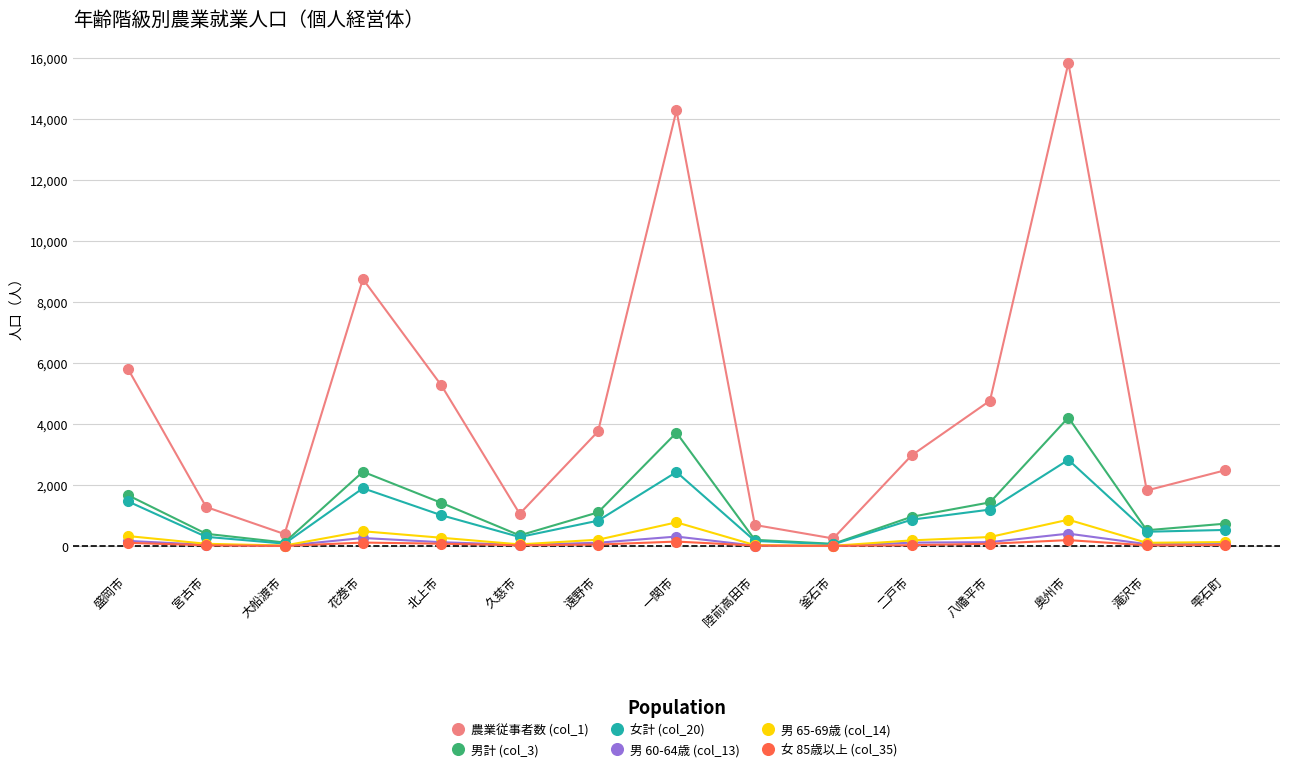

The value of 男 65-69歳 (col_14) at 久慈市 is 57. True or false?

True